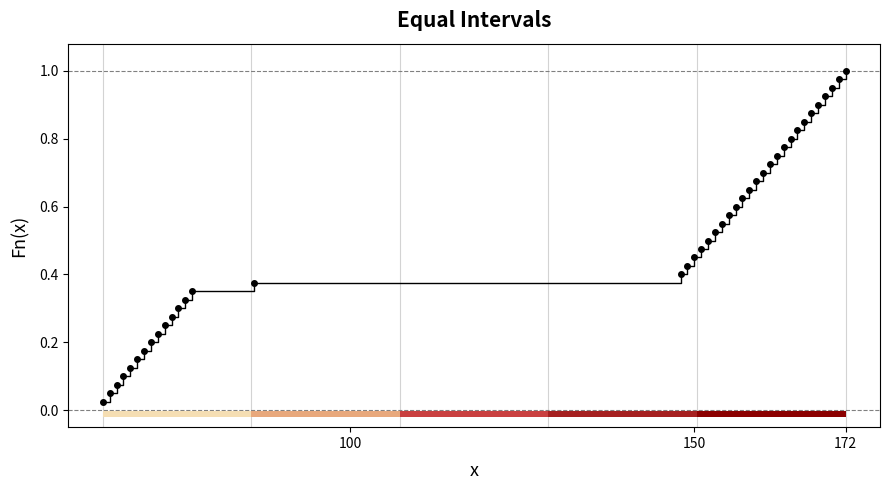

What is the value of the 17th bar from the left?

0.4